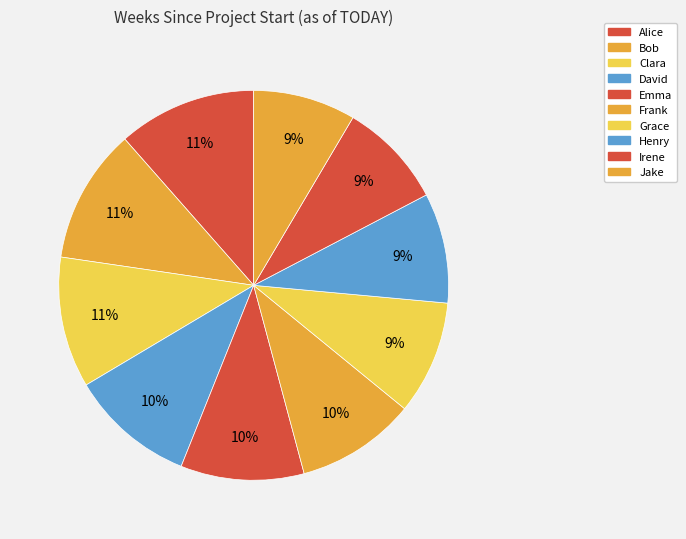

How many slices are in this pie chart?

10